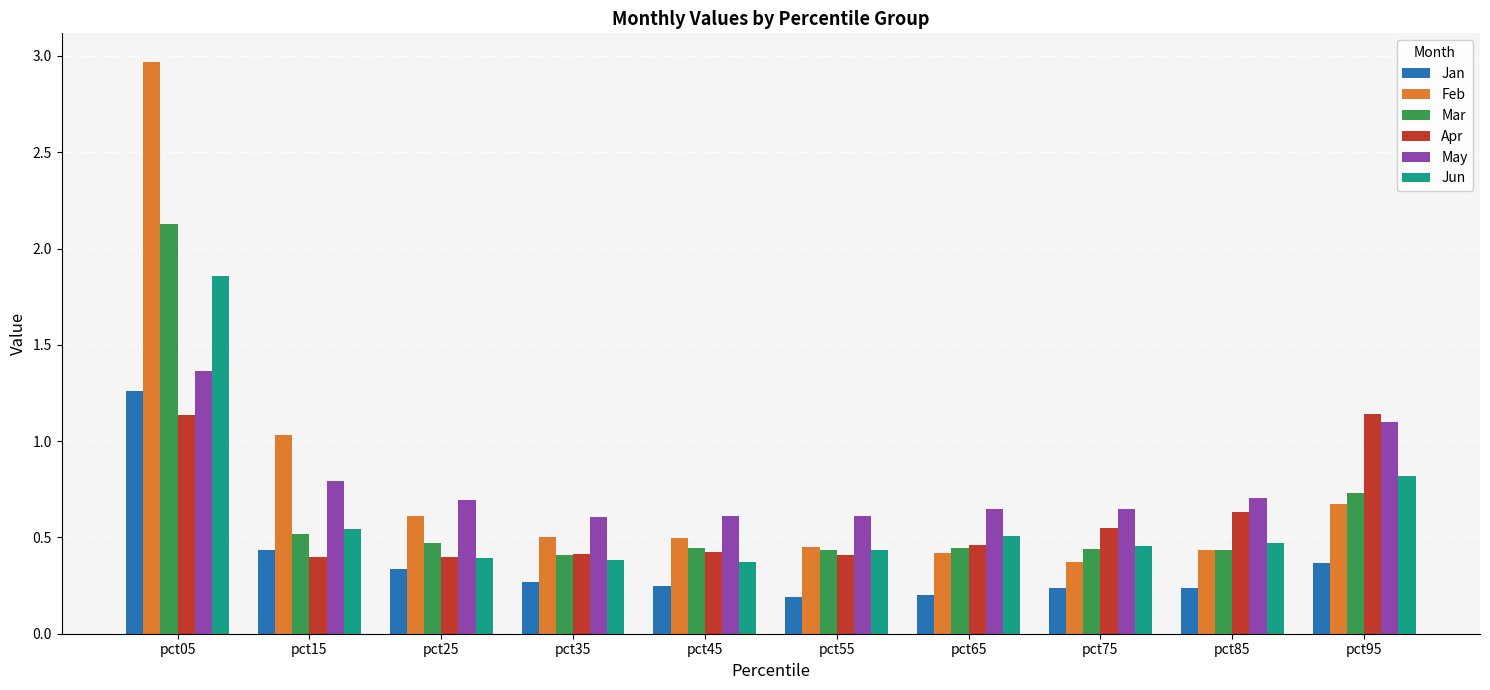

List the series in order of their peak value, highest first.

Feb, Mar, Jun, May, Jan, Apr